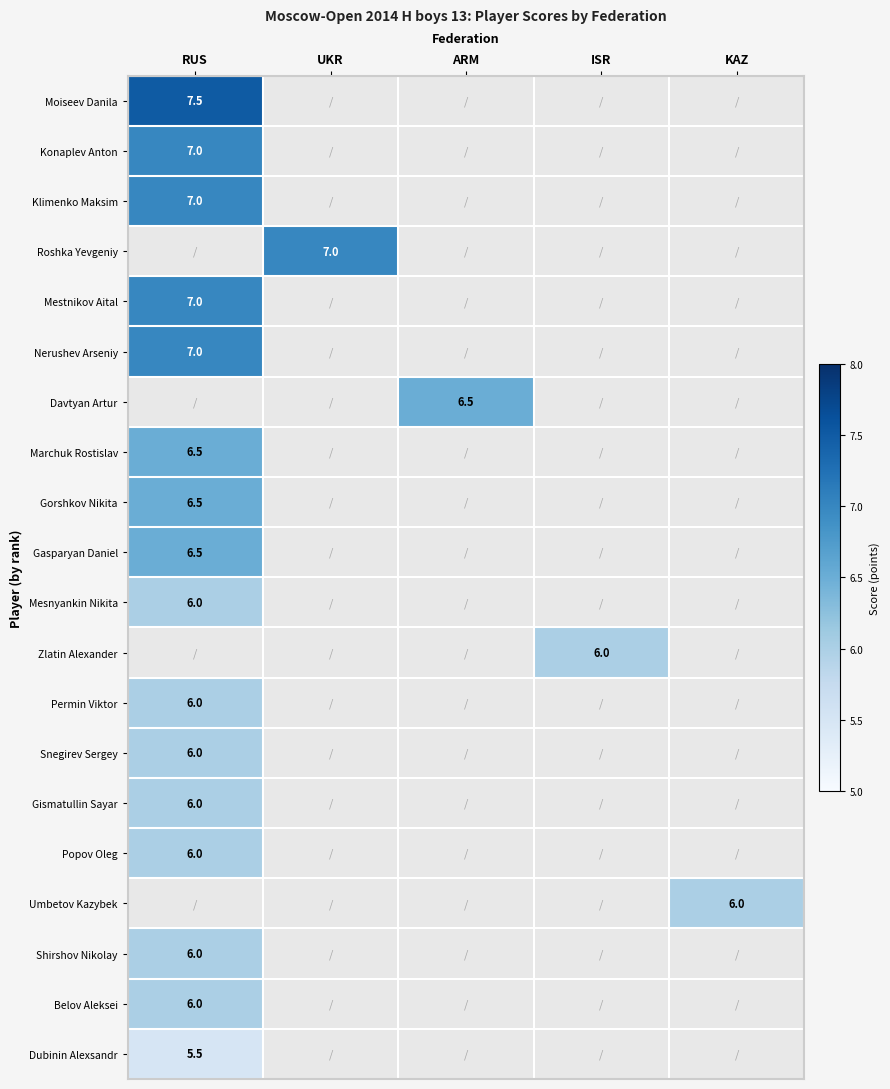

What is the maximum value shown in the chart?

7.5